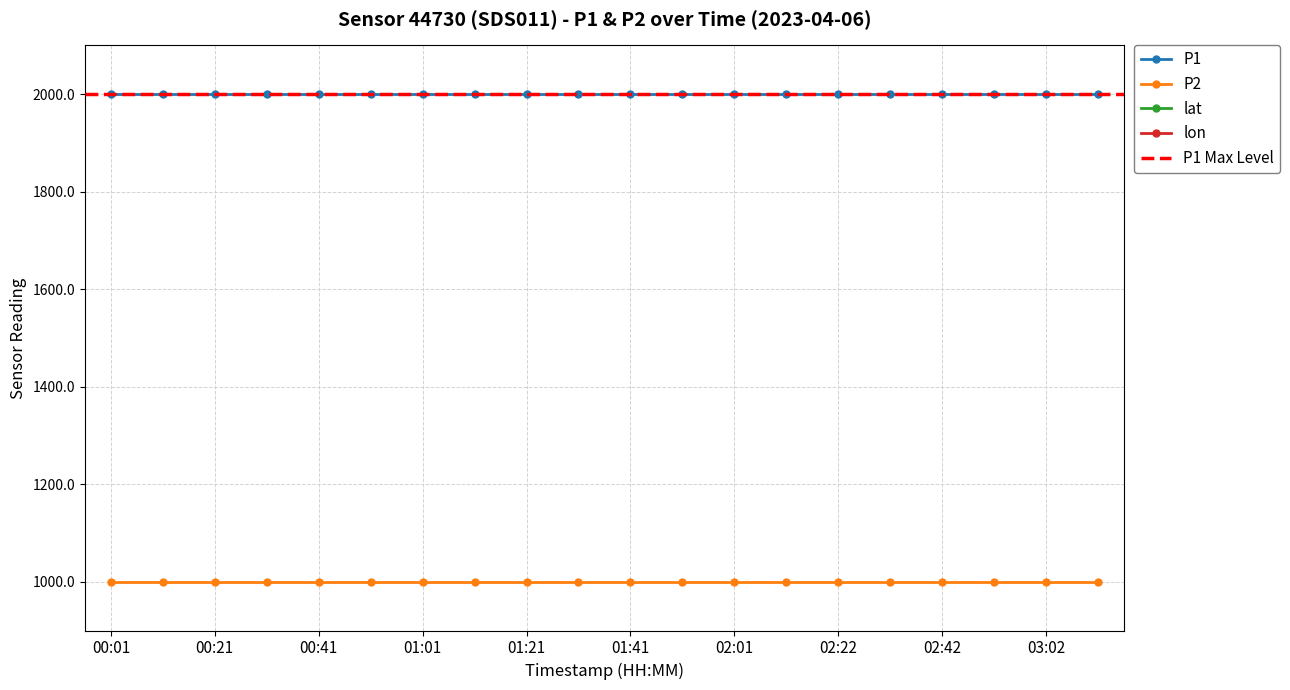

How many lines are shown in the chart?

4